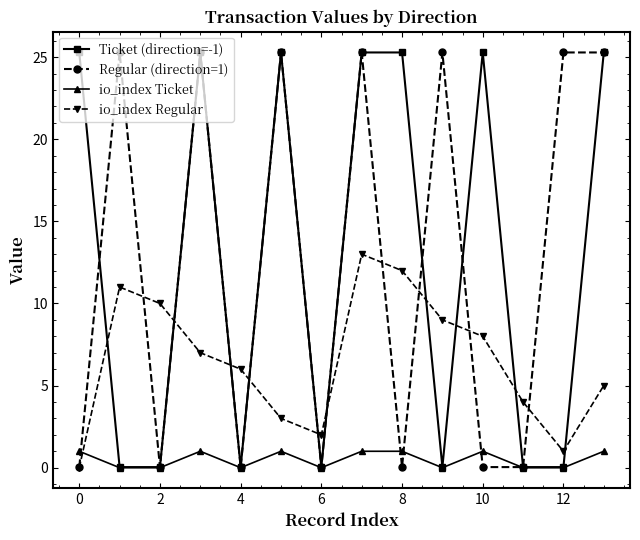

True or false: io_index Ticket has more than 2 interior local peaks.

True